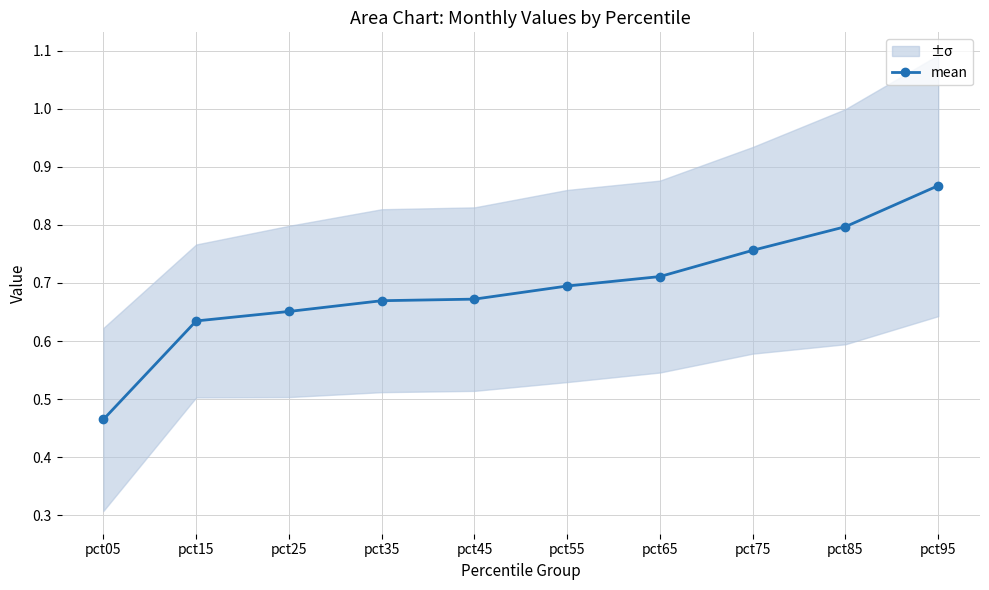

Rank the categories by value from highest to lowest.

pct95, pct85, pct75, pct65, pct55, pct45, pct35, pct25, pct15, pct05